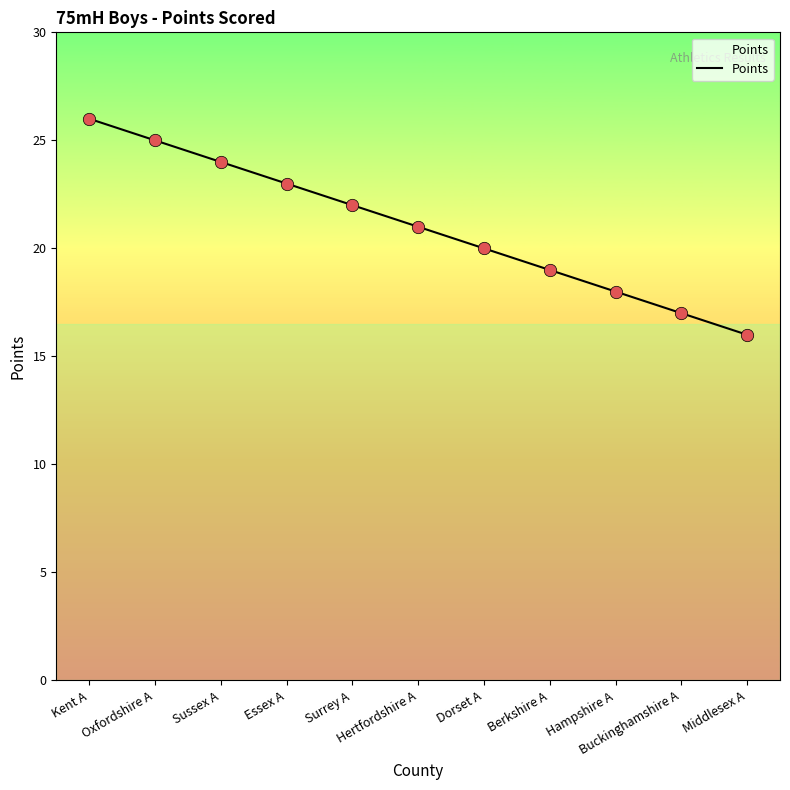

What is the ratio of the value at Sussex A to the value at Surrey A?

1.1